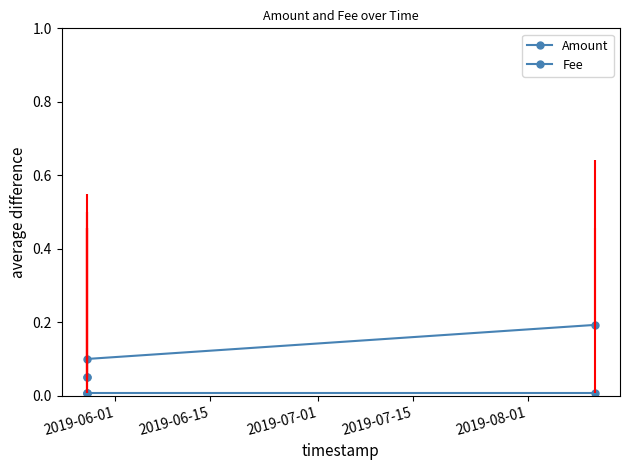

What is the difference between the maximum and minimum values in the Amount series?

0.1